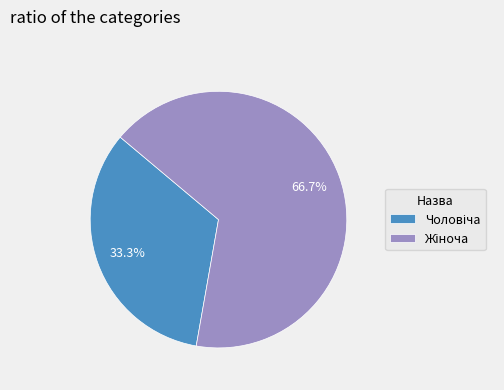

Count the number of slices in the pie.

2